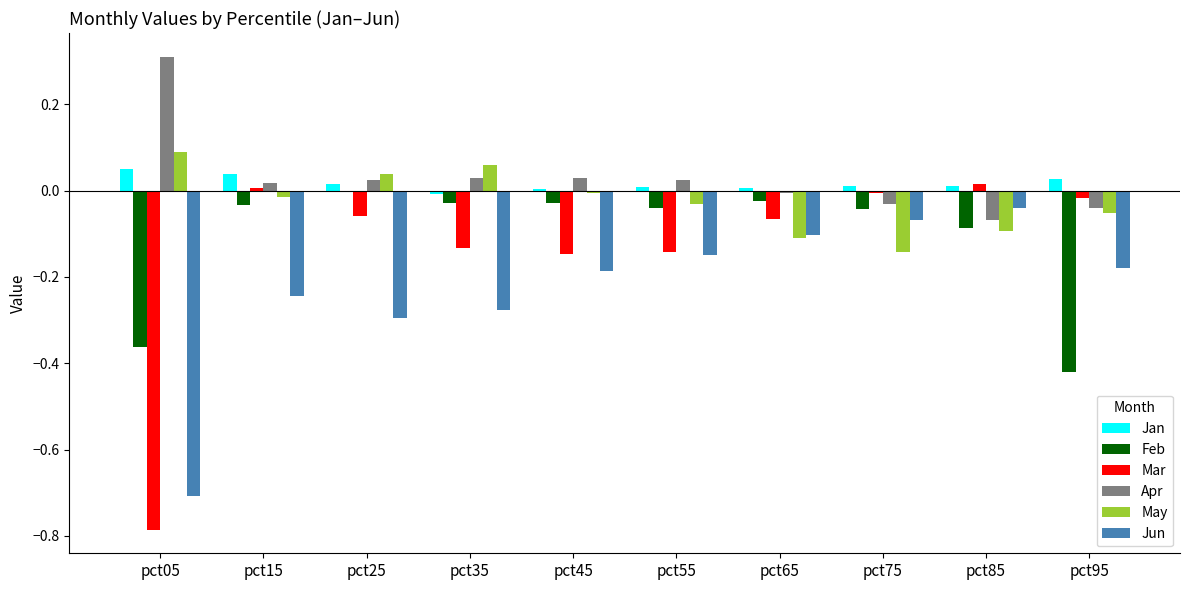

True or false: Mar has a value of -0.1 at pct55.

True